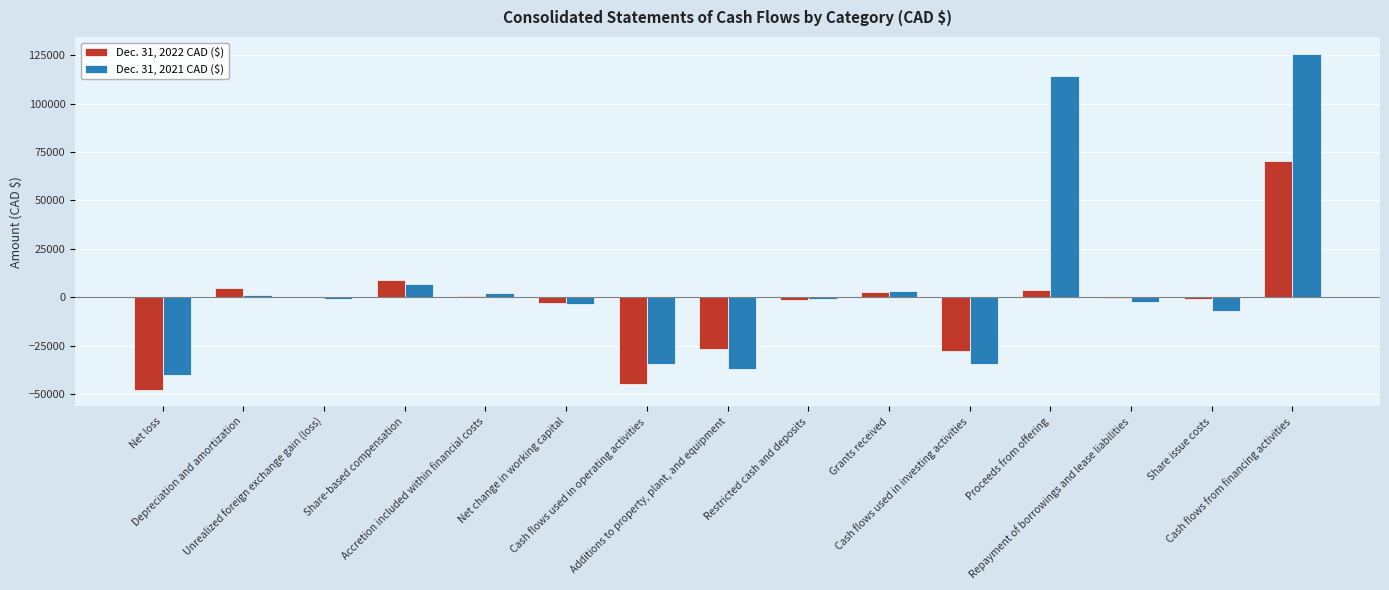

Which series has the largest total across all categories?

Dec. 31, 2021 CAD ($)